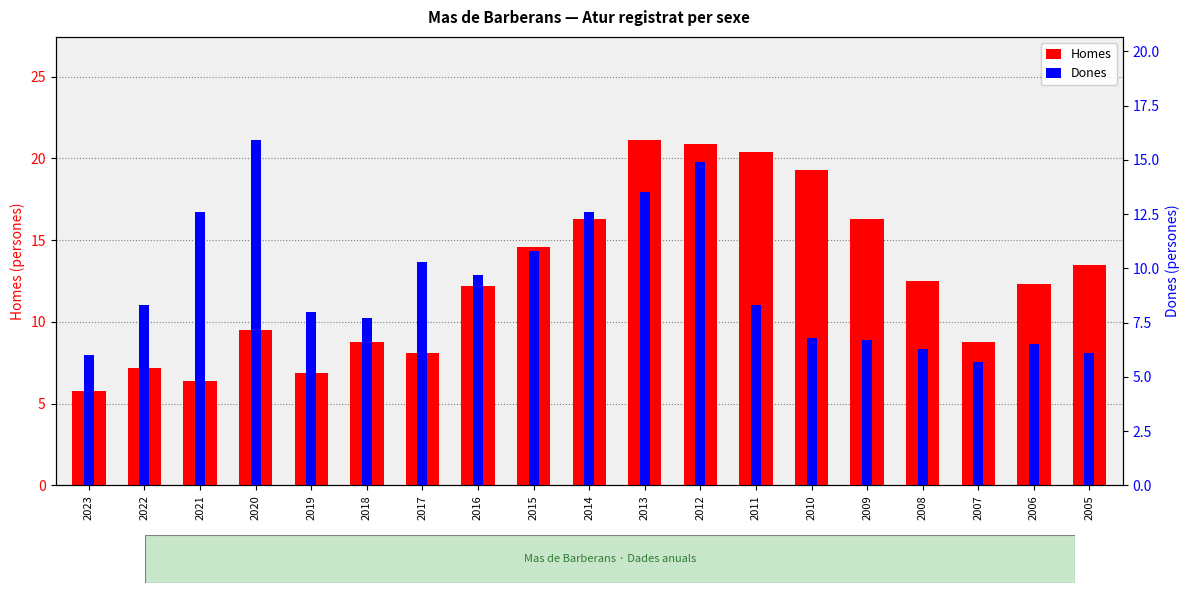

List the series in order of their peak value, highest first.

Homes, Dones